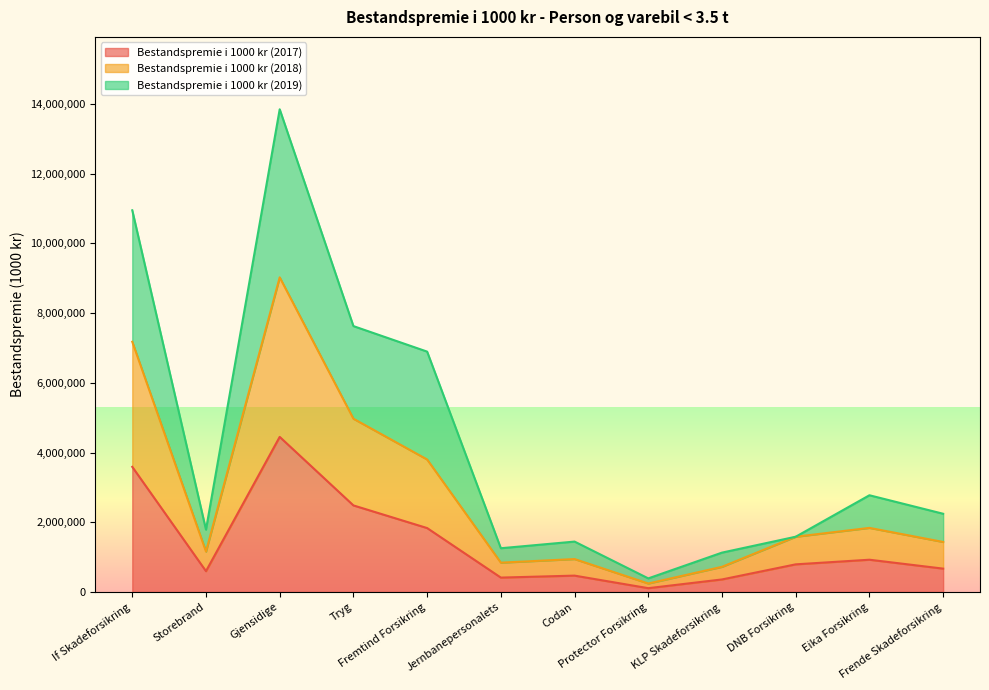

What is the difference between the second highest and second lowest values in the Bestandspremie i 1000 kr (2018) series?

6453674